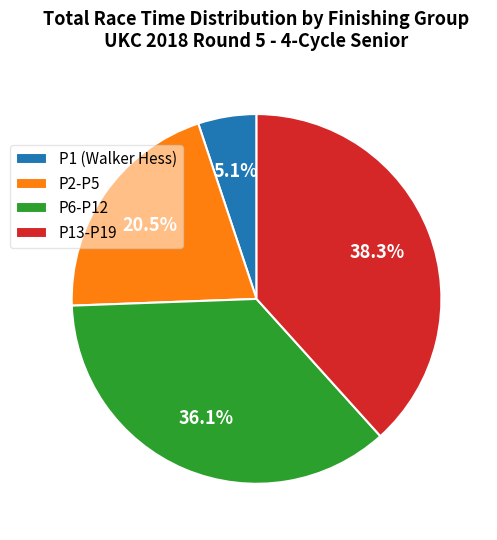

Do P6-P12 and P13-P19 together represent more than half of the pie?

Yes